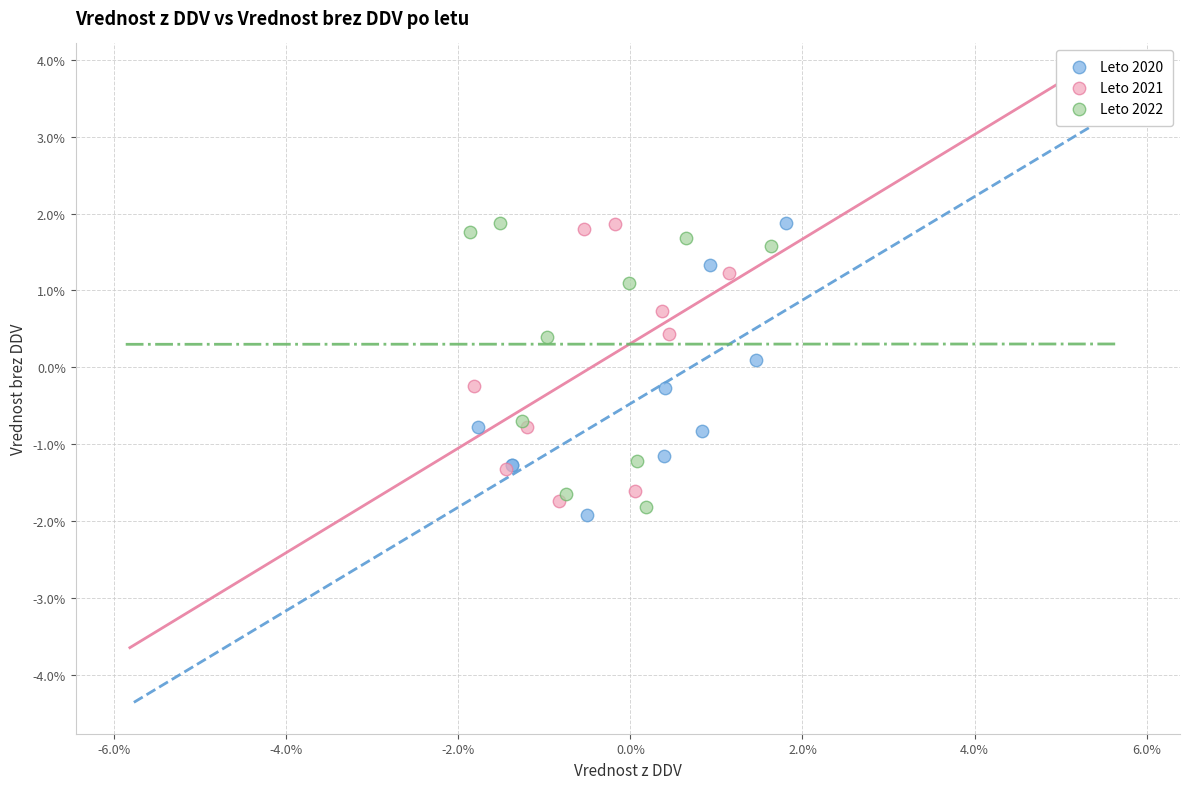

What are all the series names shown in the legend?

Leto 2020, Leto 2021, Leto 2022